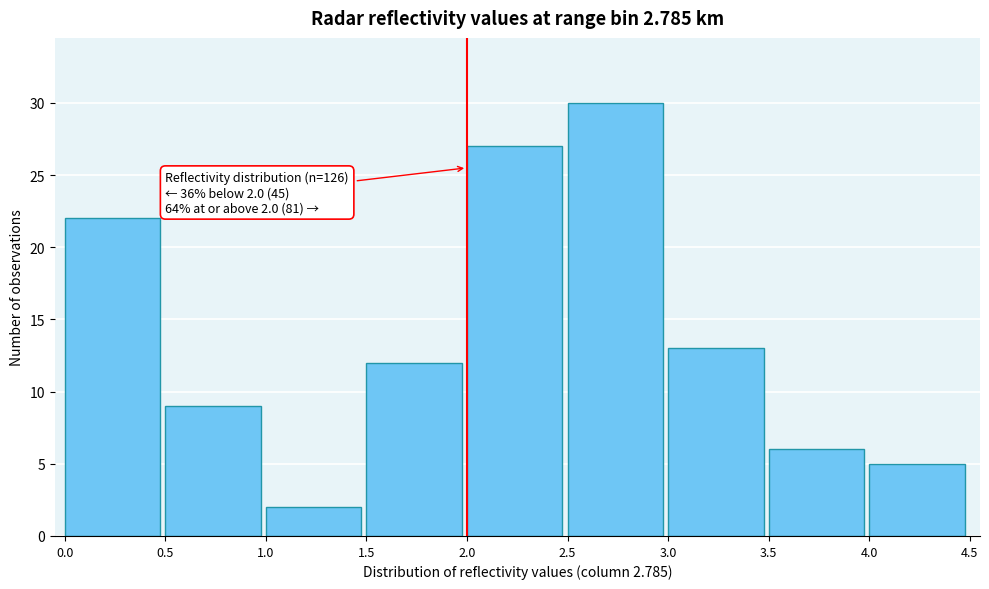

Over which range of the x-axis is the bar tallest?

2.5 to 3.0